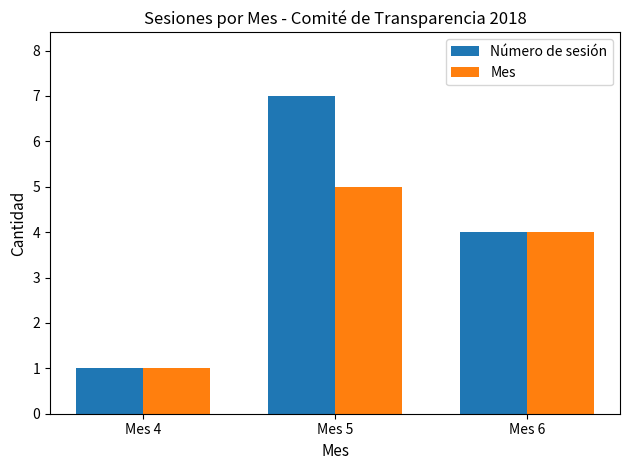

At which category is the sum across all series the highest?

Mes 5